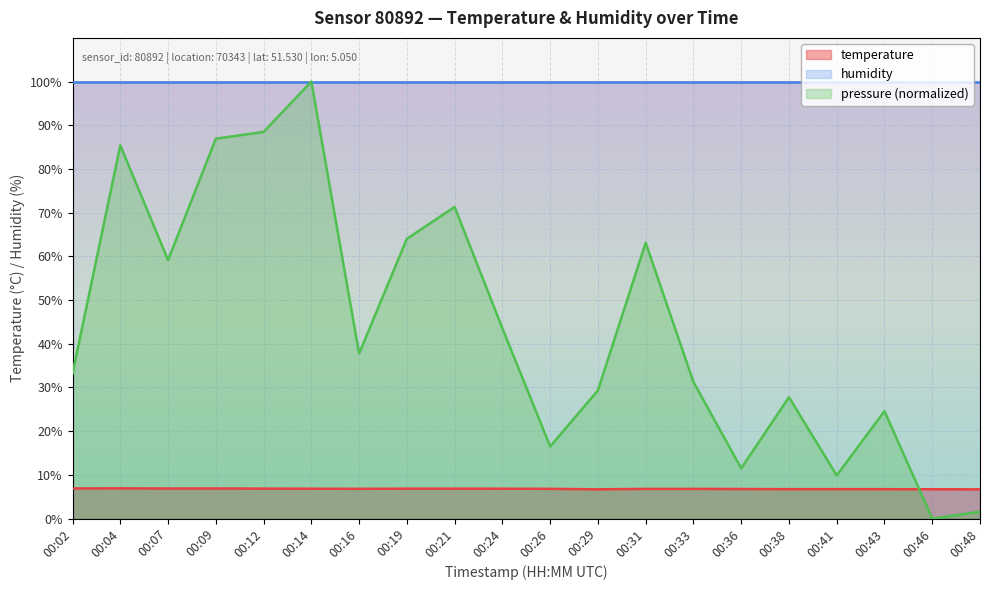

Approximately how many times larger is the value at 00:19 compared to 00:43?

1.0